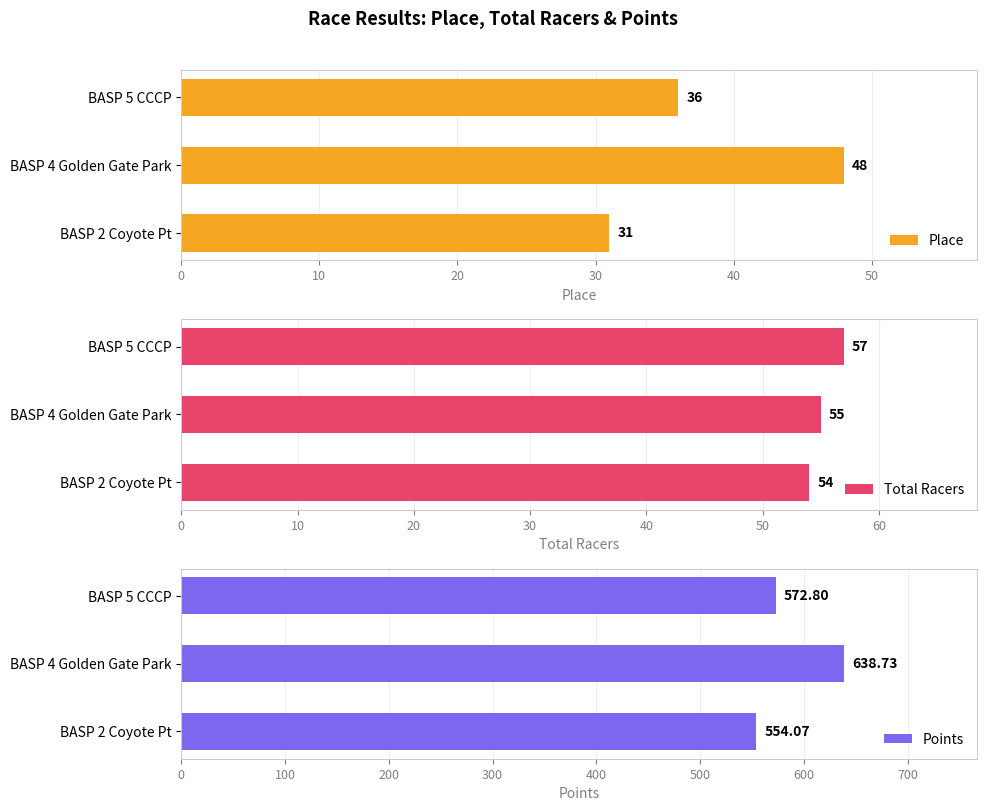

At which label does Place reach its peak?

BASP 4 Golden Gate Park